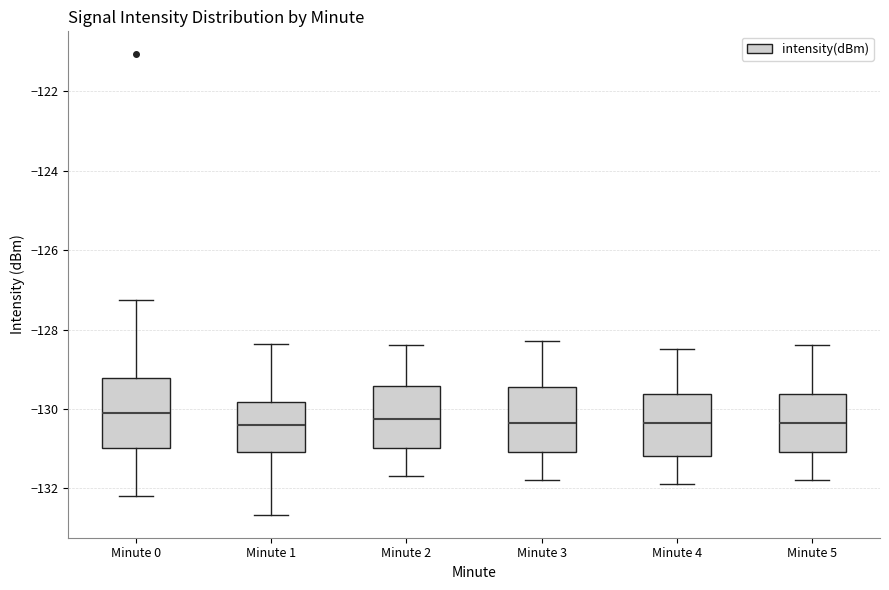

Where does the median line of the box for Minute 4 sit on the y-axis? The values are not printed on the chart, so give them approximately, as read against the axis.

-130.4